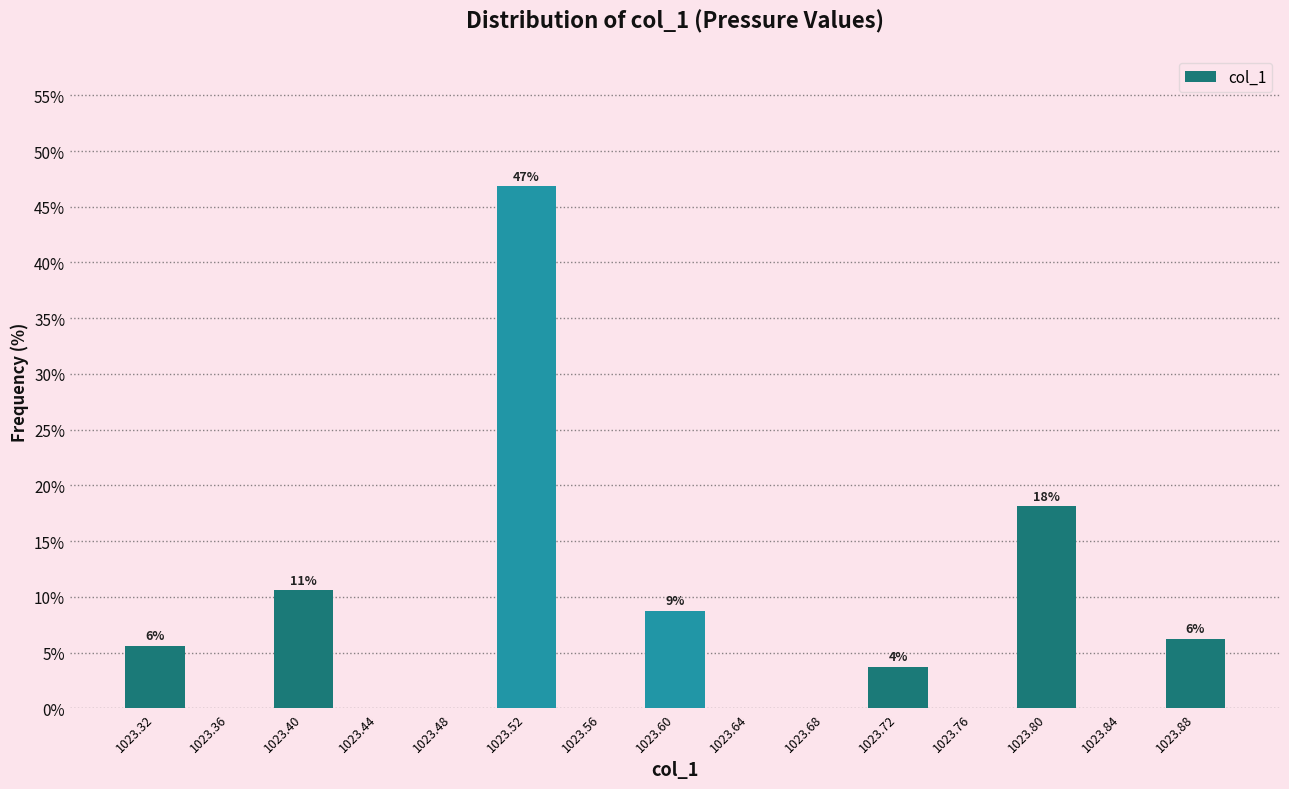

Which range on the x-axis has the tallest bar?

1023.50 to 1023.54